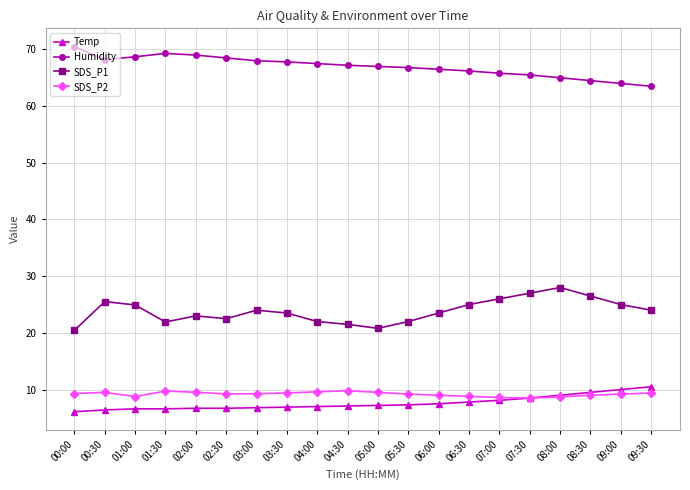

True or false: Humidity and SDS_P2 intersect in this chart.

False